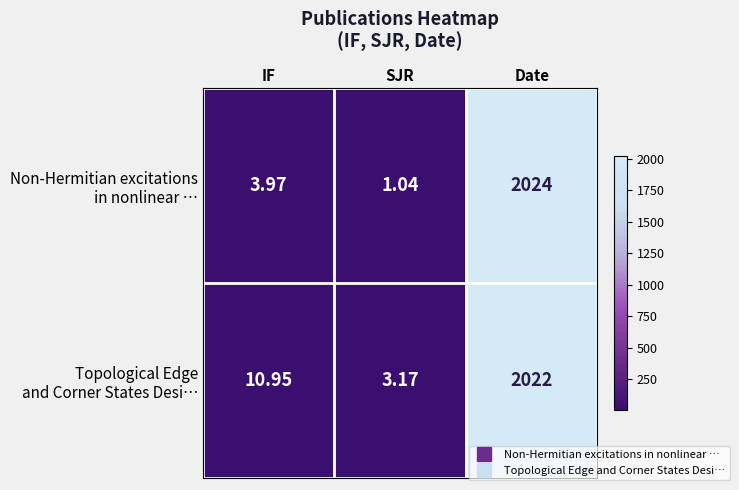

How many series are shown in this chart?

2